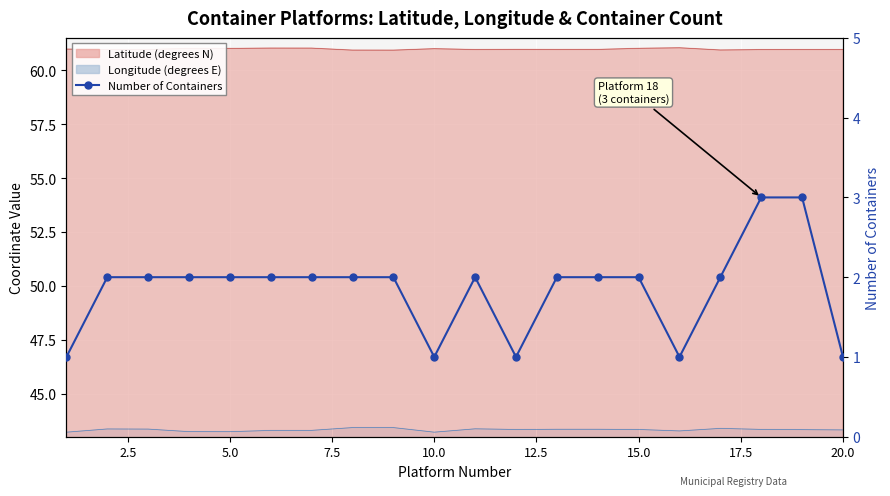

What is the approximate value at 17.5?

2